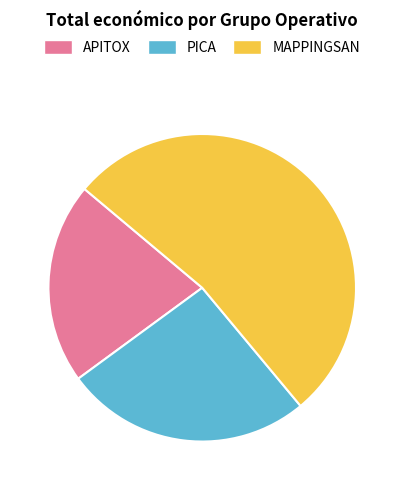

Do APITOX and MAPPINGSAN together represent more than half of the pie?

Yes